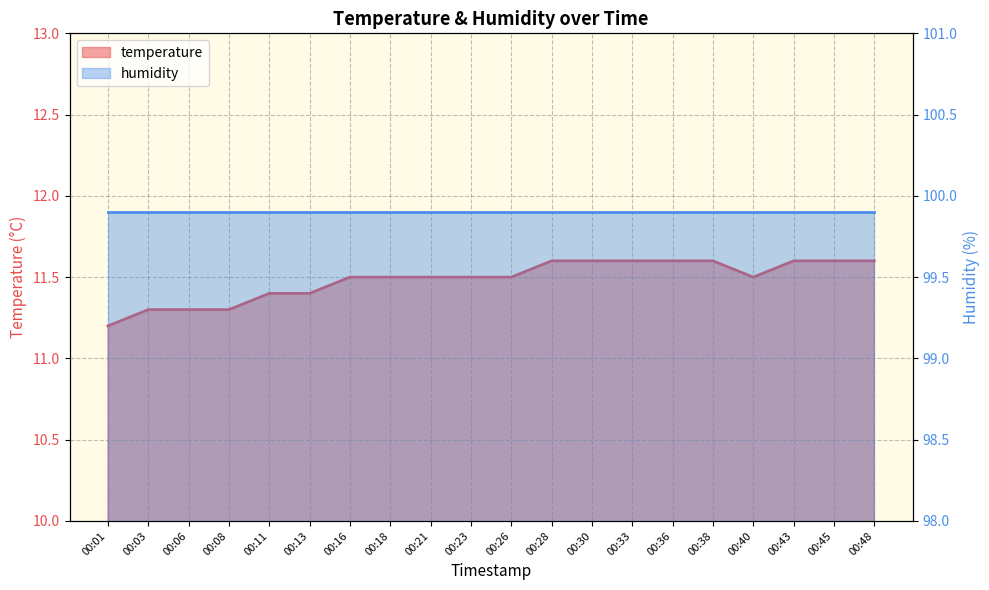

Rank the categories by value from lowest to highest.

00:01, 00:03, 00:06, 00:08, 00:11, 00:13, 00:16, 00:18, 00:21, 00:23, 00:26, 00:40, 00:28, 00:30, 00:33, 00:36, 00:38, 00:43, 00:45, 00:48